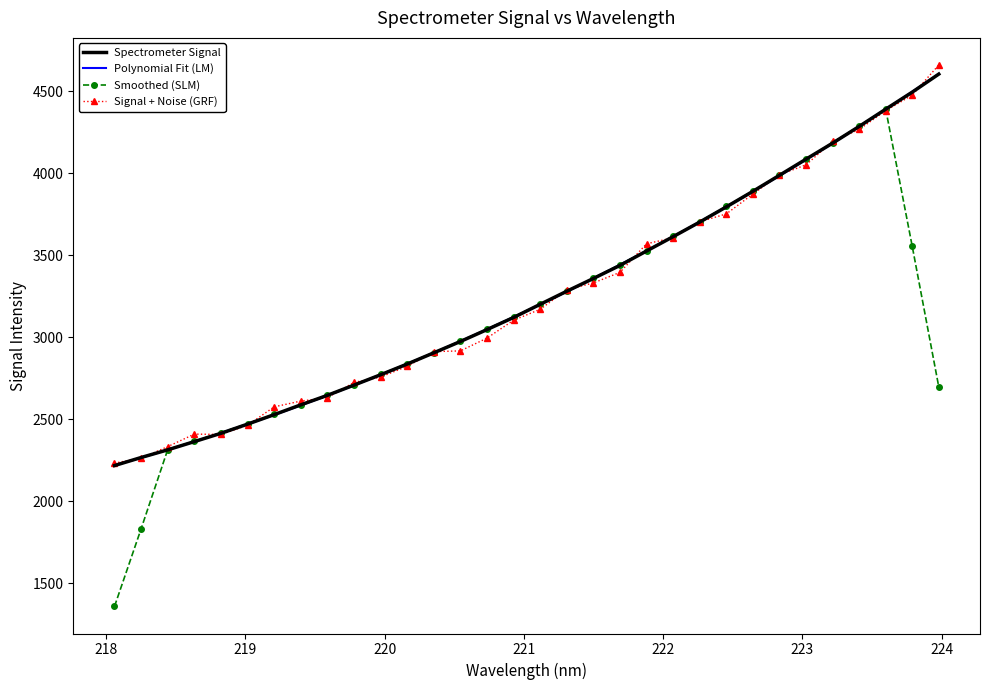

Which series has the widest spread of values?

Smoothed (SLM)